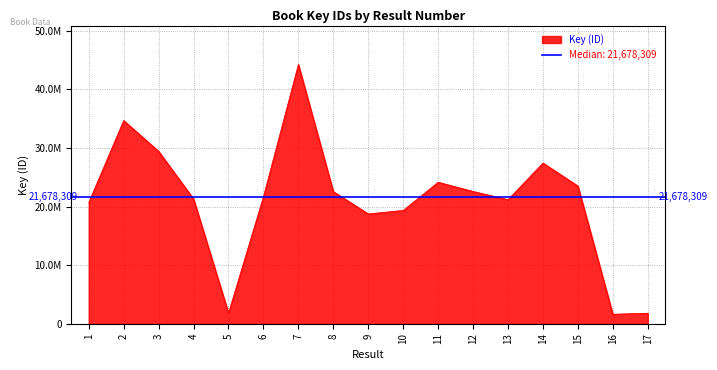

Rank the categories by value from highest to lowest.

7, 2, 3, 14, 11, 15, 12, 8, 6, 4, 13, 1, 10, 9, 5, 17, 16